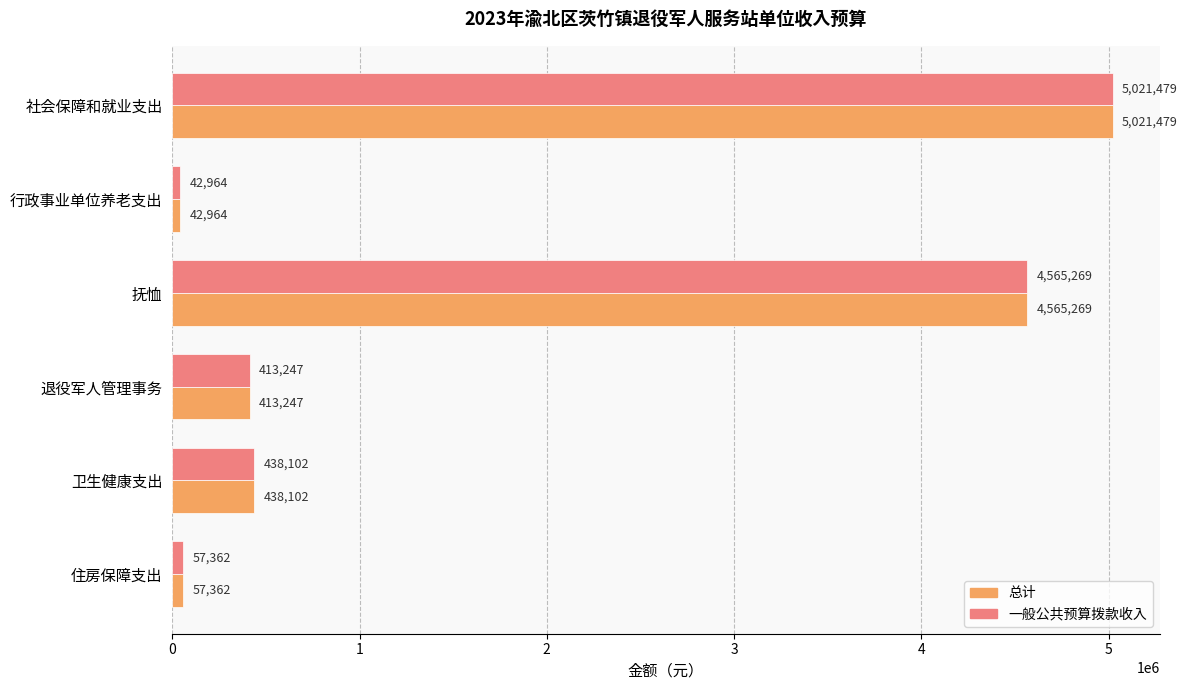

What is the highest value of the 总计 series?

5021479.5